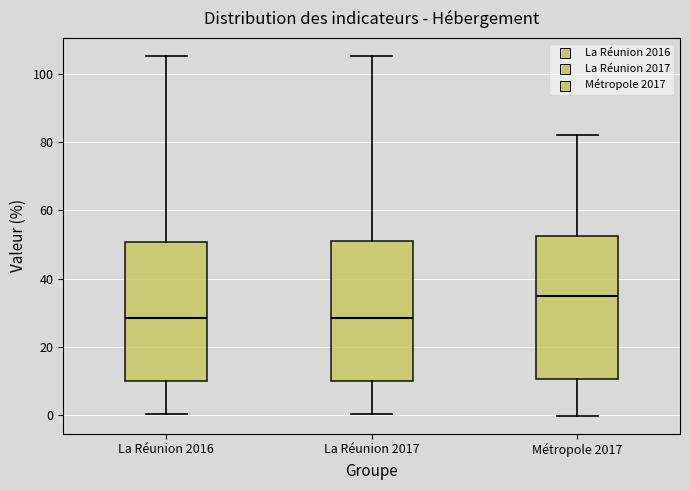

Reading left to right, read every box against the y-axis: the position of its median line, the range the box covers, and the ends of its whiskers. The values are not printed on the chart, so give them approximately, as read against the axis.

La Réunion 2016: median 28, box 10 to 50, whiskers 0 to 106
La Réunion 2017: median 28, box 10 to 52, whiskers 0 to 106
Métropole 2017: median 36, box 10 to 52, whiskers 0 to 82